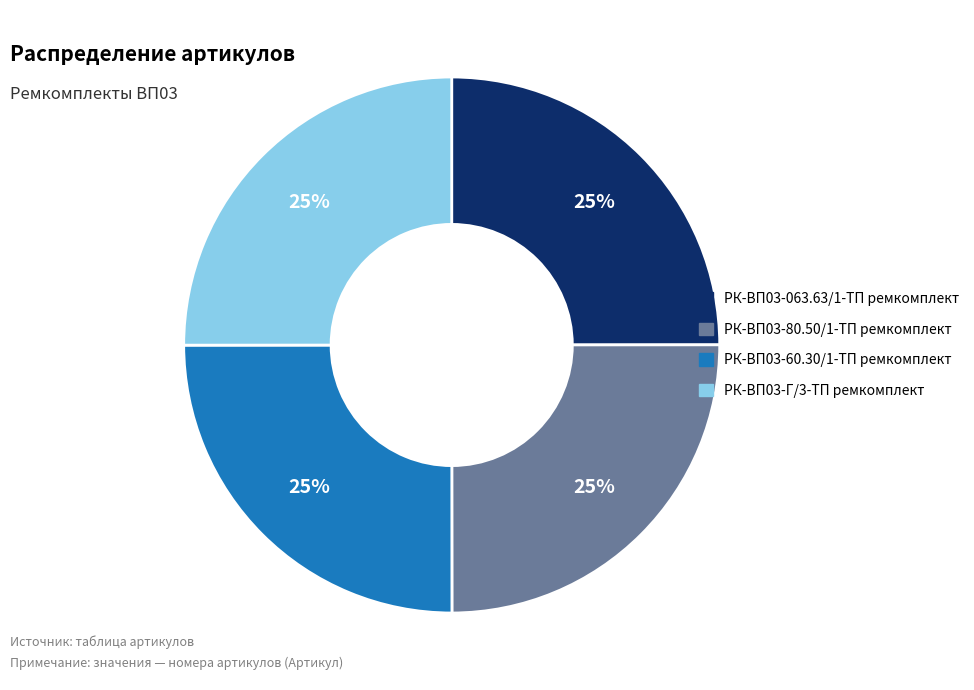

To the nearest percent, what is the combined percentage of РК-ВП03-60.30/1-ТП ремкомплект and РК-ВП03-063.63/1-ТП ремкомплект?

50%